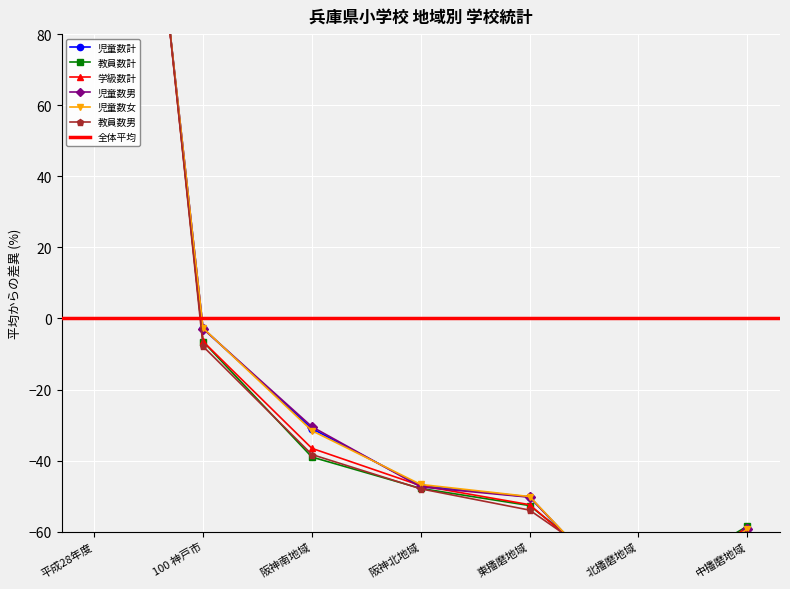

What position from the right is 100 神戸市?

6